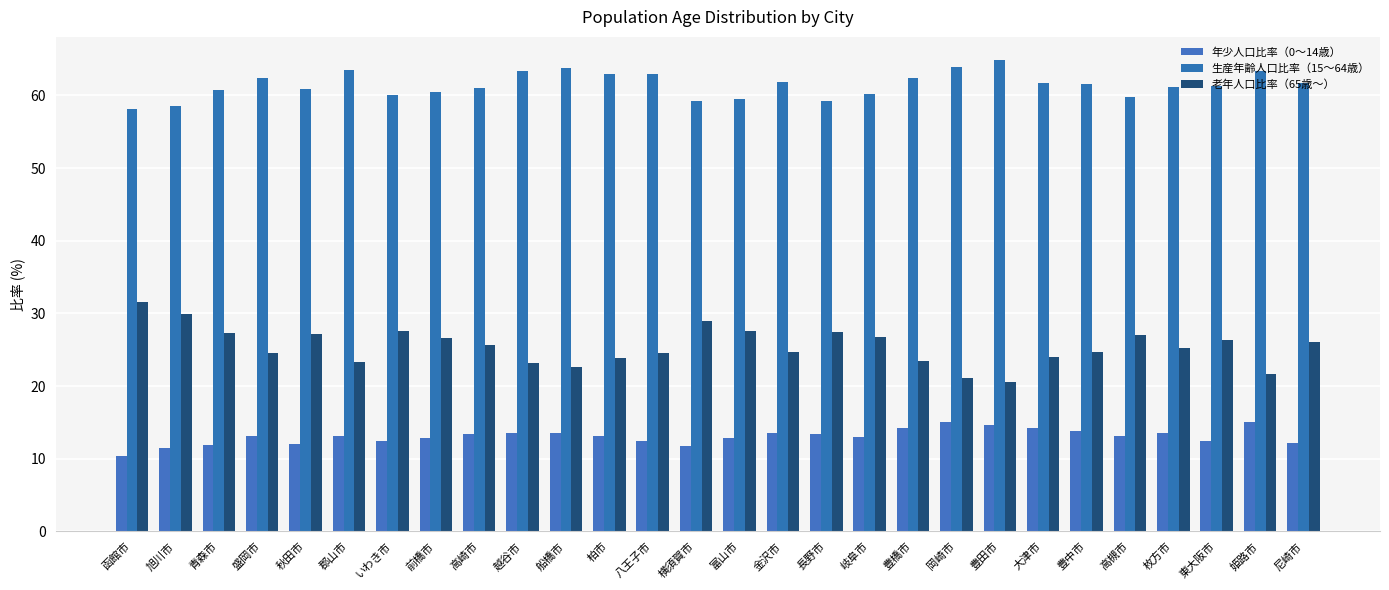

Which series has the widest spread of values?

老年人口比率（65歳～）